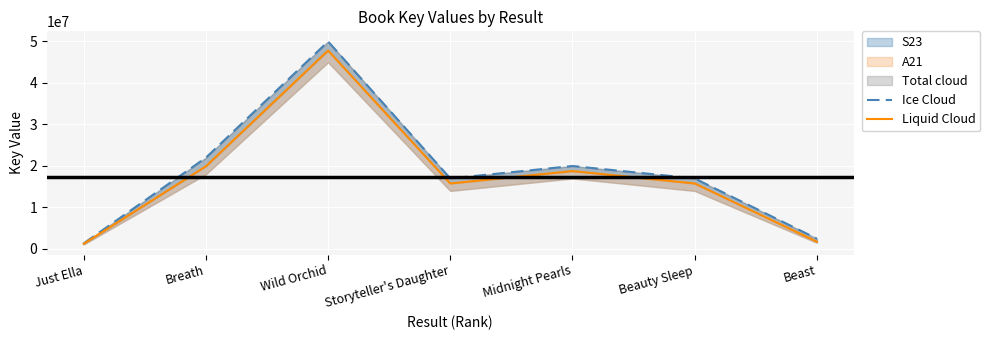

The Ice Cloud series shows 84179642 at Wild Orchid. True or false?

False